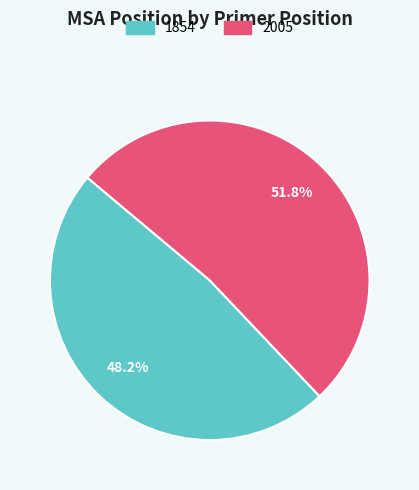

True or false: 1854 accounts for 60% of the total.

False